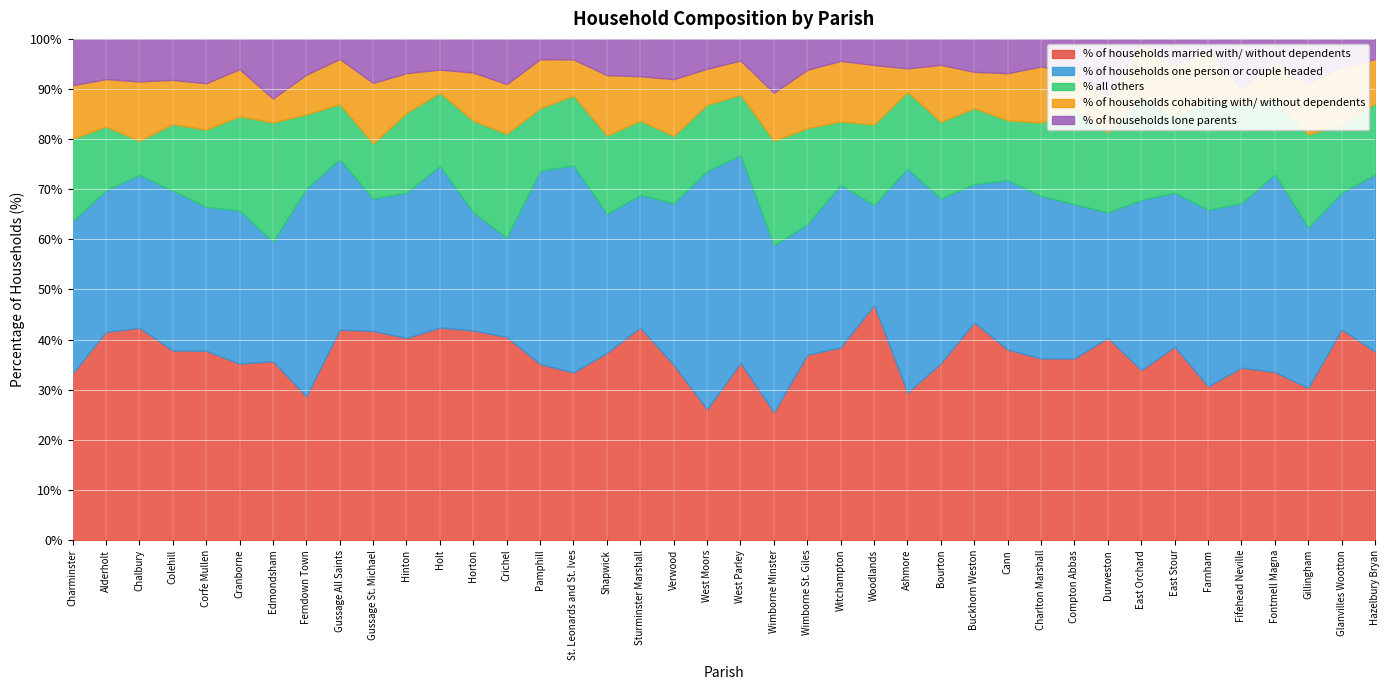

What is the value of the % of households one person or couple headed point at the 34th from the left?

30.7